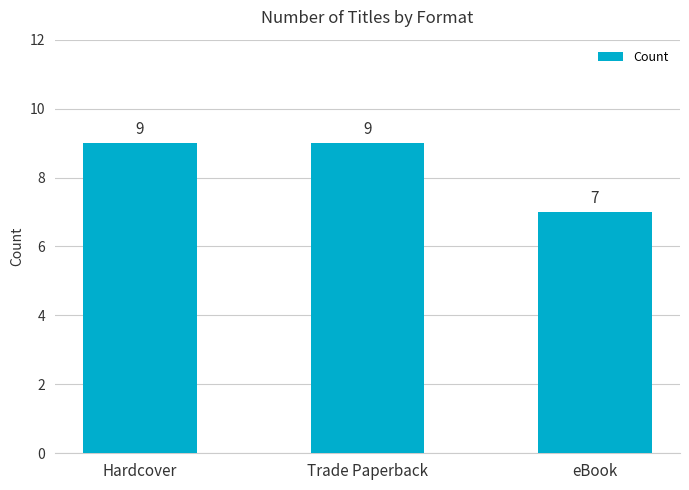

Read the value at eBook.

7